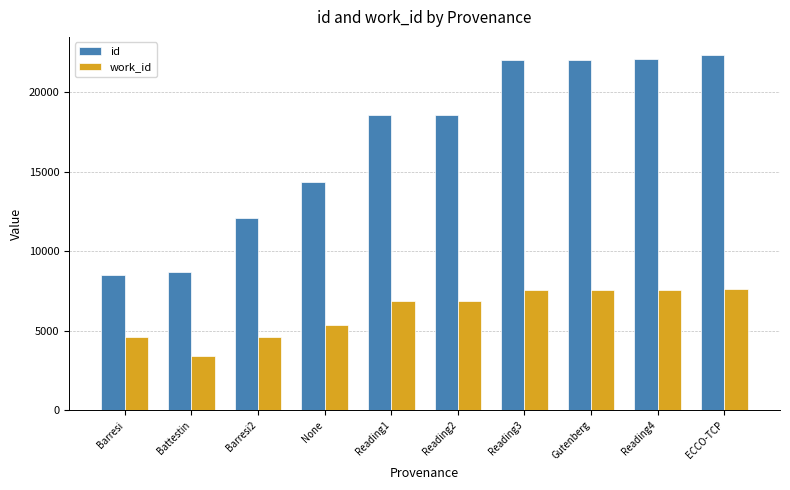

How many groups of bars are there?

10